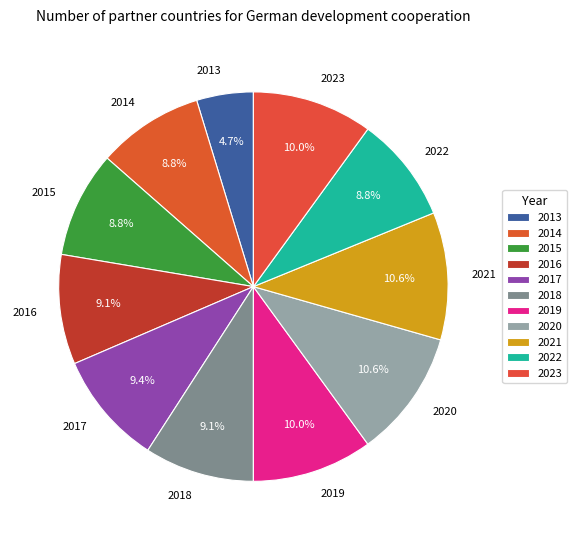

Which slice is the smallest?

2013